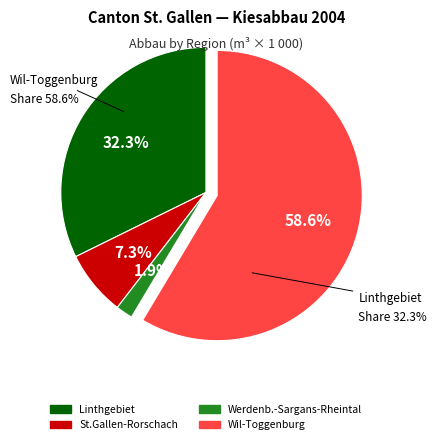

Is there a majority slice in this chart?

Yes